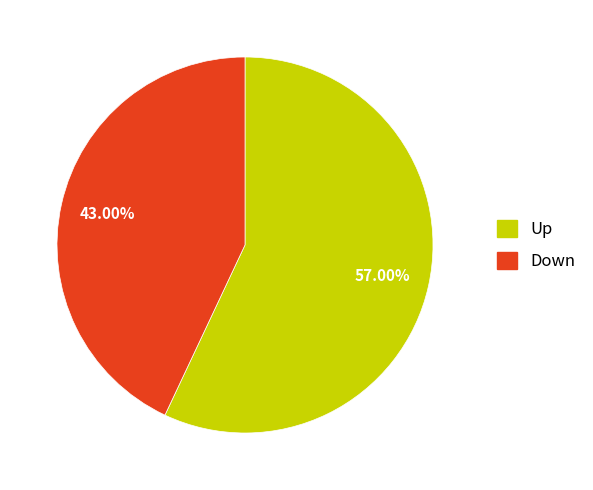

Is there any slice that represents more than half of the pie?

Yes